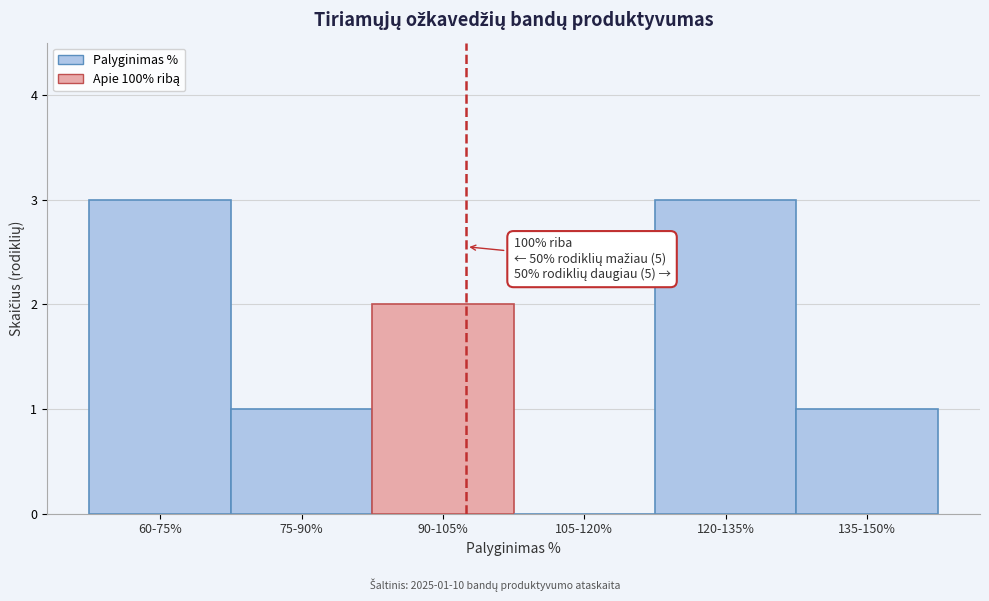

Reading left to right, transcribe all the data shown in this chart.

60-75%=3	75-90%=1	90-105%=2	105-120%=0	120-135%=3	135-150%=1